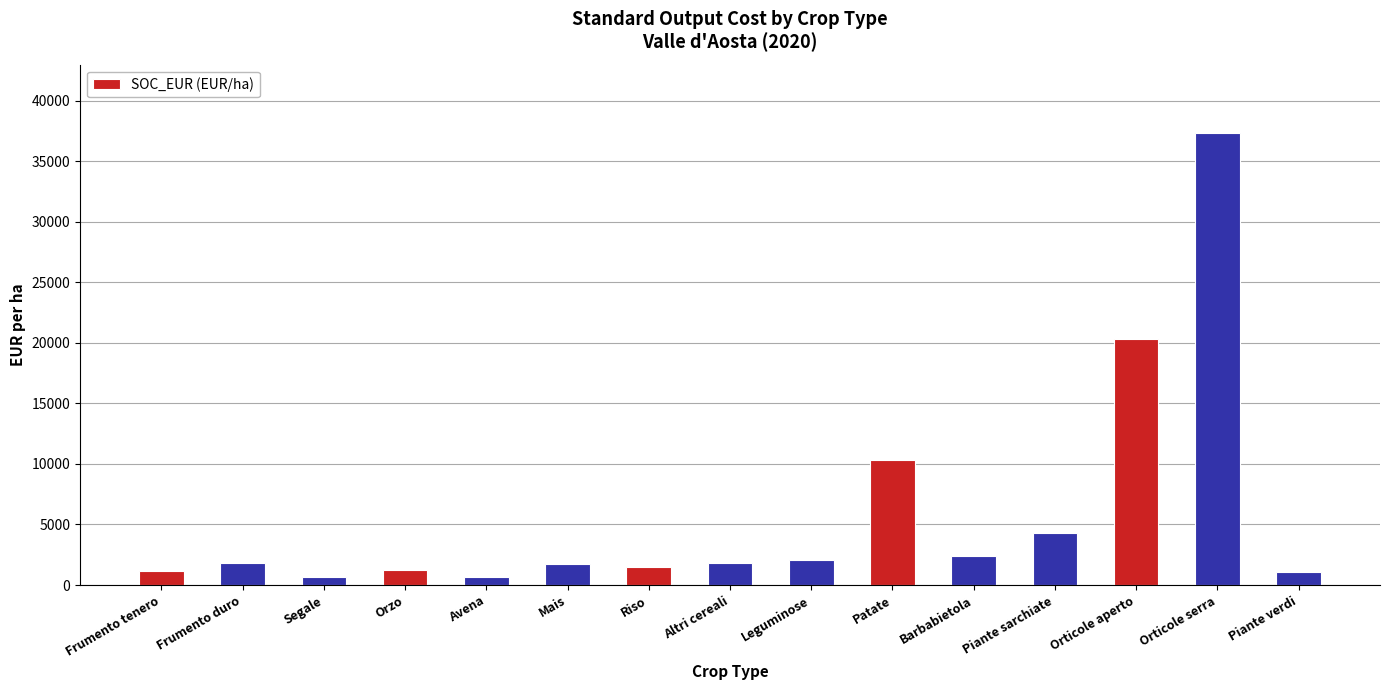

What is the average value?

5901.5